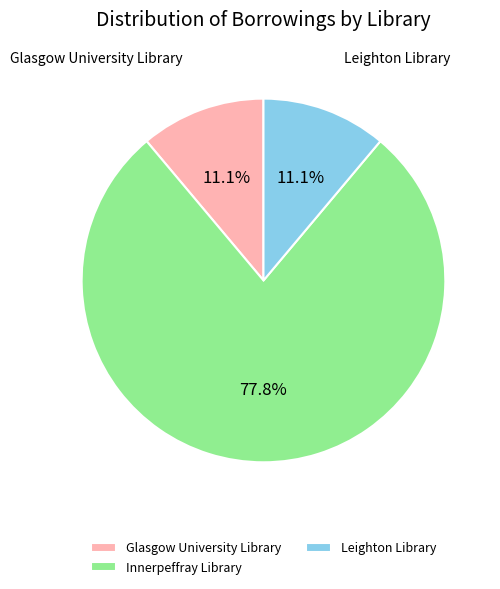

How many slices are in this pie chart?

3